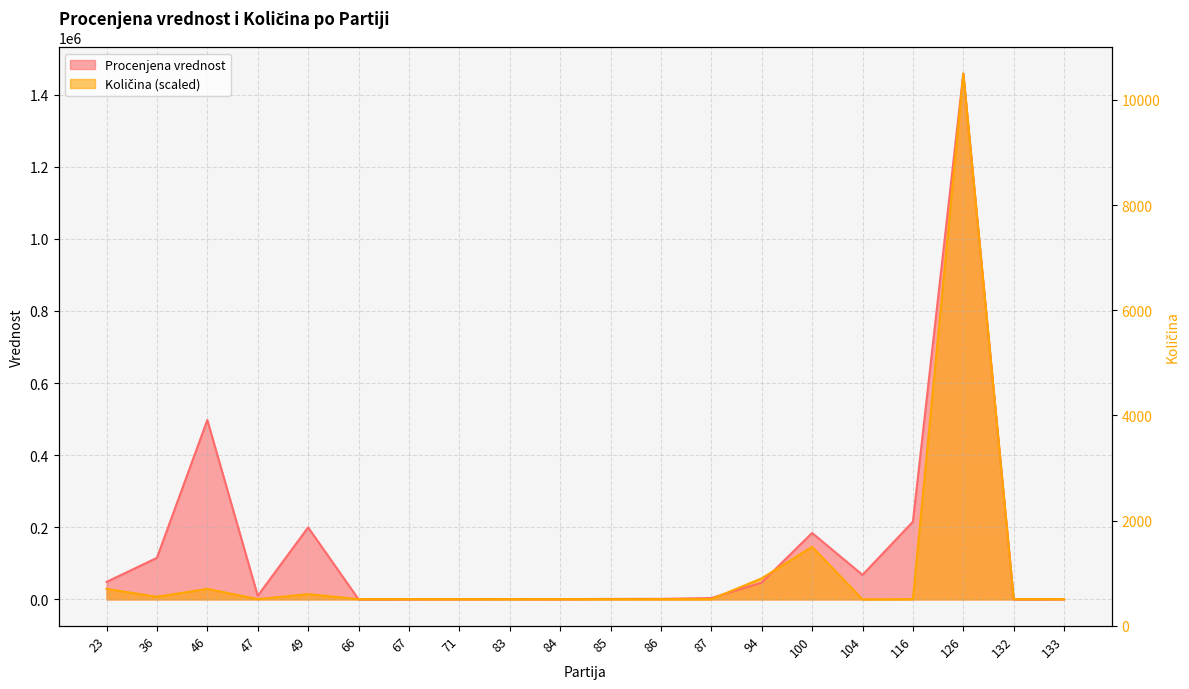

Between 47 and 86, which series saw the biggest shift?

Procenjena vrednost